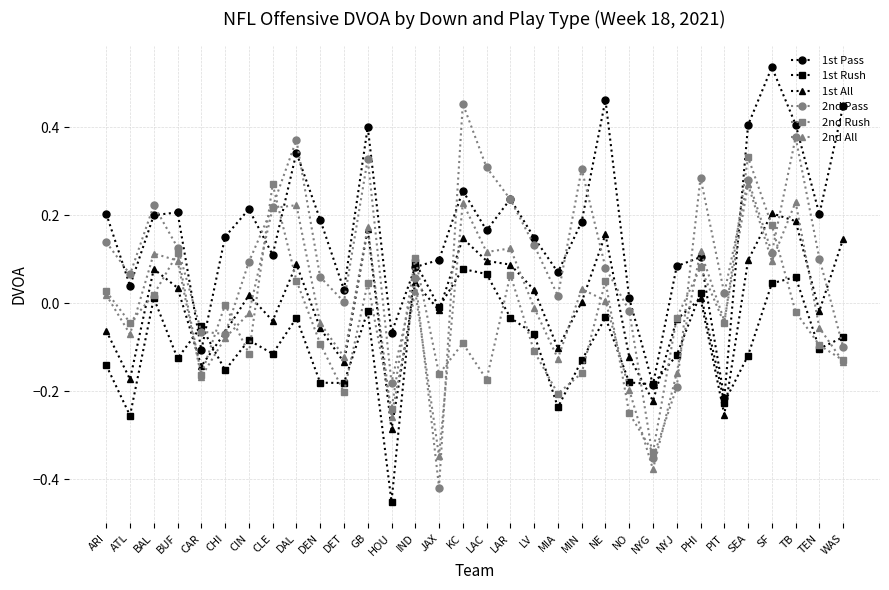

At which category does 1st Pass reach its first local valley?

ATL